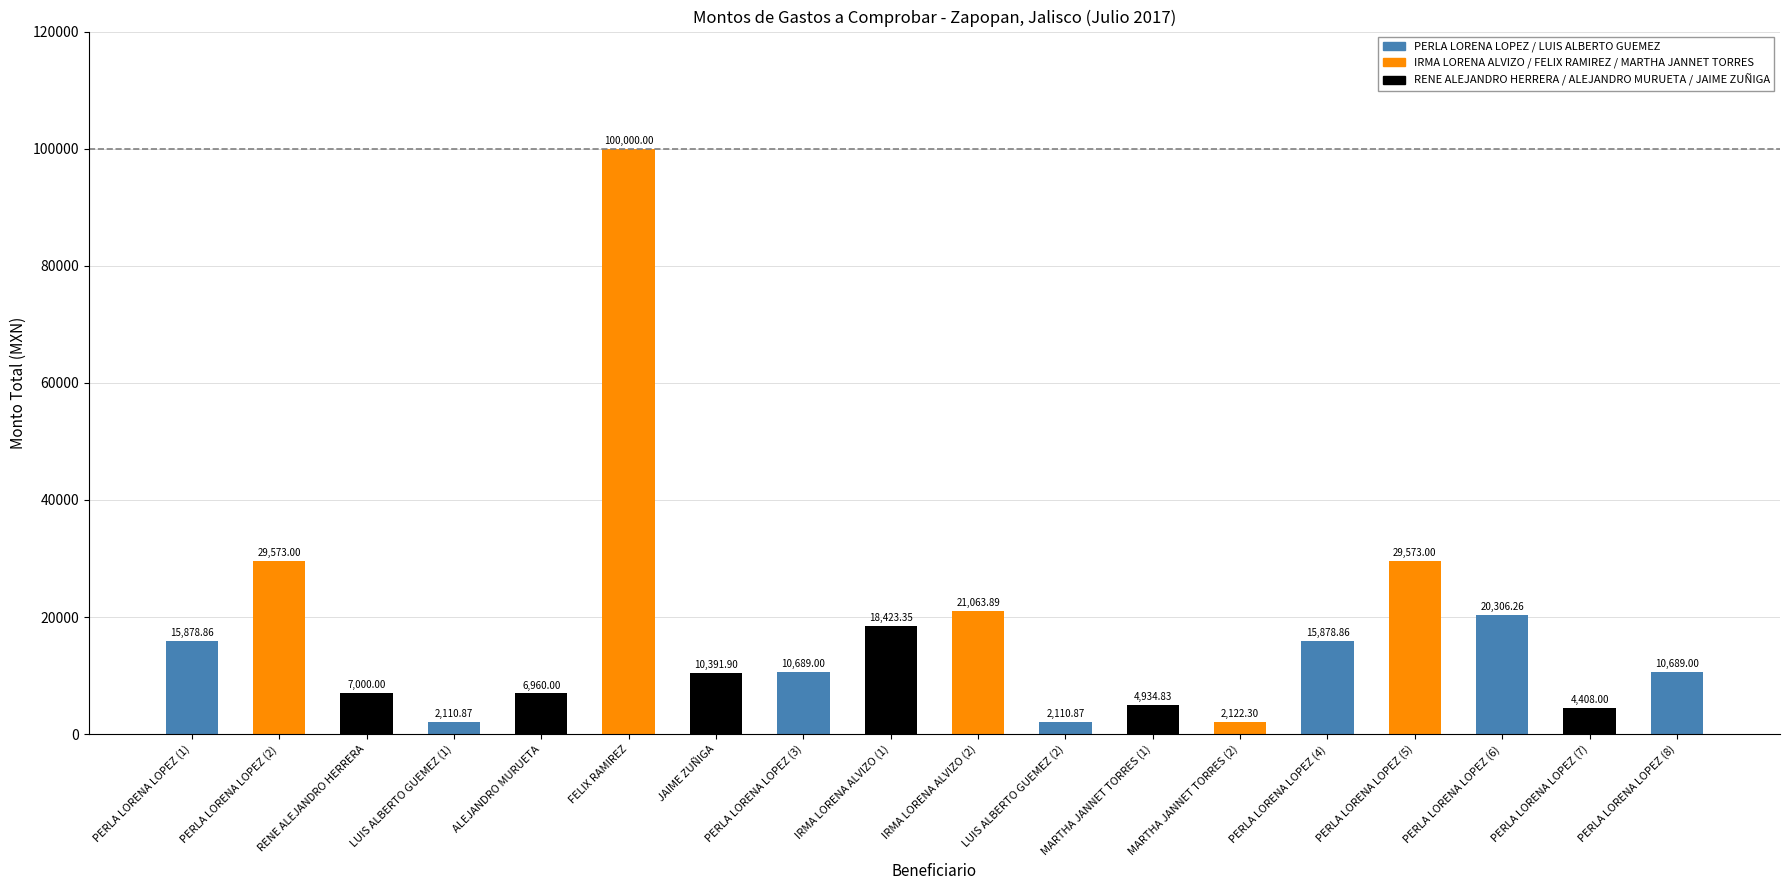

What is the sum of the values at MARTHA JANNET TORRES (1) and PERLA LORENA LOPEZ (7)?

9342.8